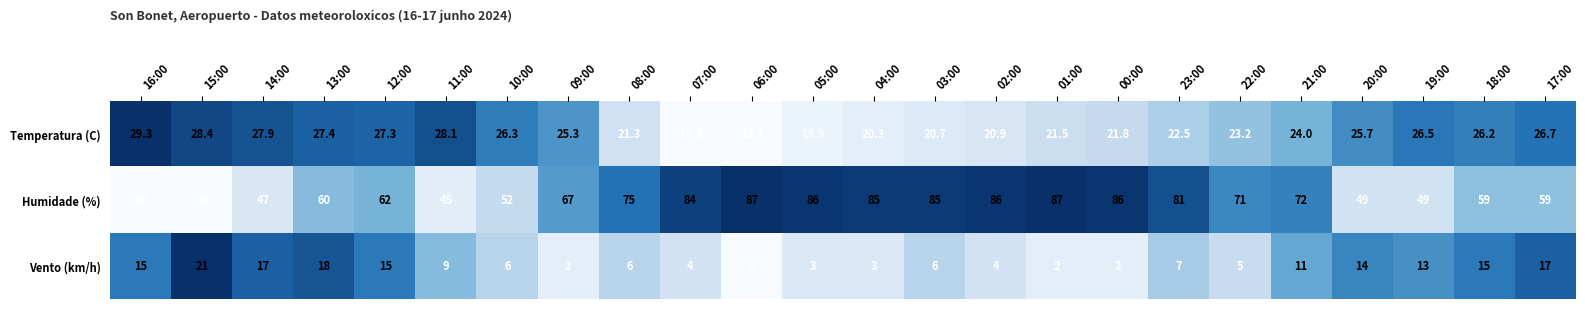

How many distinct data groups are displayed?

3